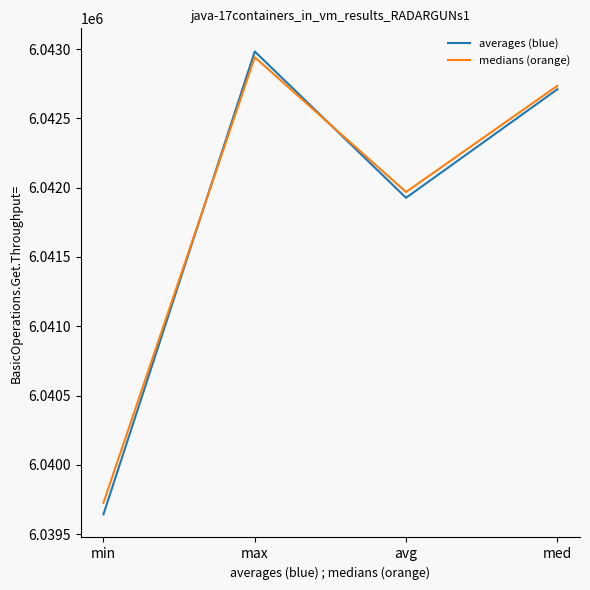

How many lines are shown in the chart?

2